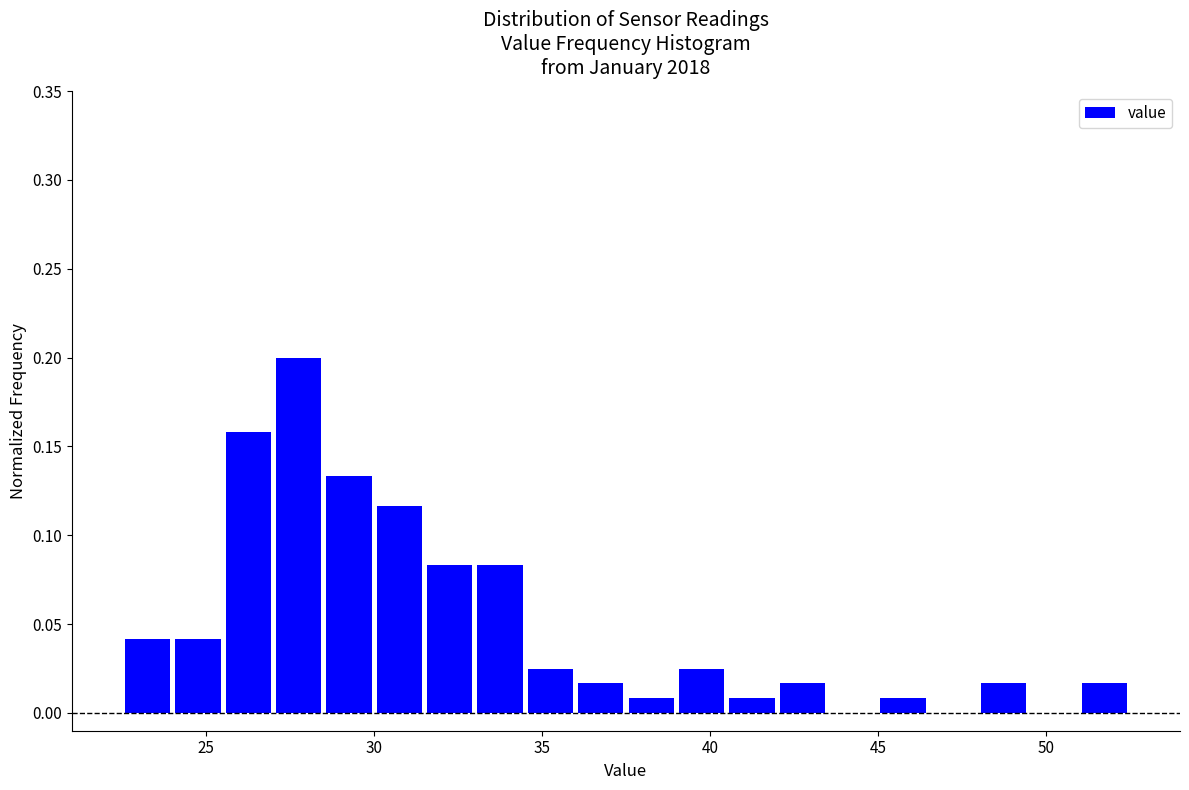

Read against the x-axis, roughly where is the centre of the tallest bar?

28.0